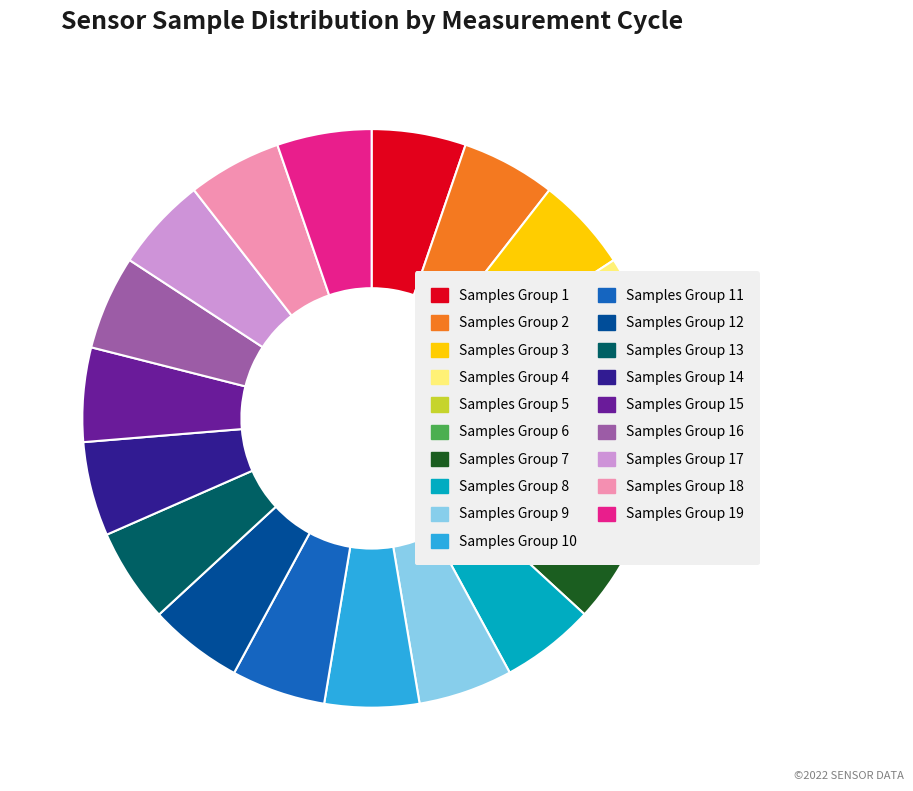

Do Samples Group 18 and Samples Group 8 together represent more than half of the pie?

No